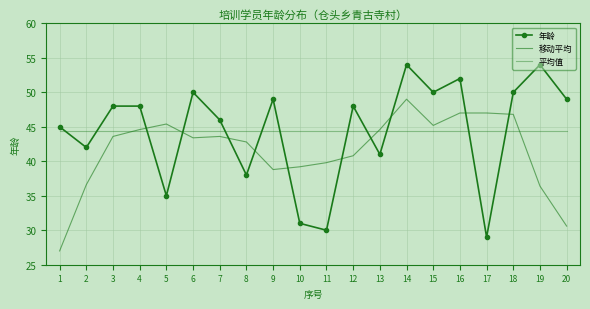

Reading right to left, extract all data points from this chart.

年龄: 49.0	54.0	50.0	29.0	52.0	50.0	54.0	41.0	48.0	30.0	31.0	49.0	38.0	46.0	50.0	35.0	48.0	48.0	42.0	45.0
移动平均: 30.6	36.4	46.8	47.0	47.0	45.2	49.0	44.6	40.8	39.8	39.2	38.8	42.8	43.6	43.4	45.4	44.6	43.6	36.6	27.0
平均值: 44.5	44.5	44.5	44.5	44.5	44.5	44.5	44.5	44.5	44.5	44.5	44.5	44.5	44.5	44.5	44.5	44.5	44.5	44.5	44.5